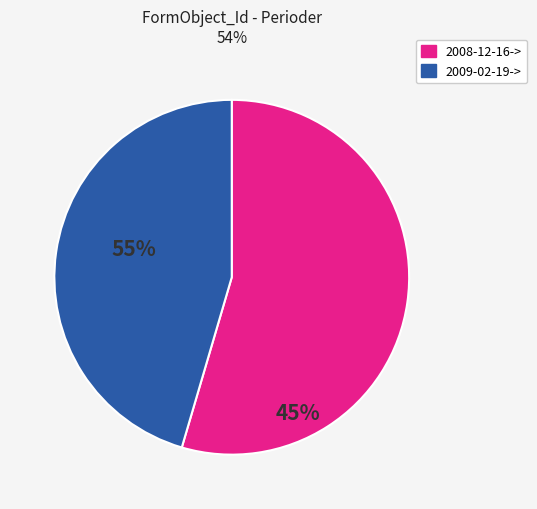

Combined, do 2009-02-19-> and 2008-12-16-> account for over 50%?

Yes